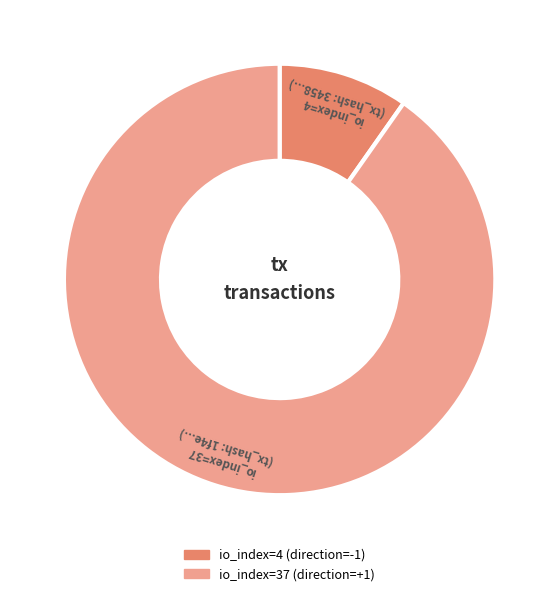

Which category has the biggest portion of the pie?

io_index=37